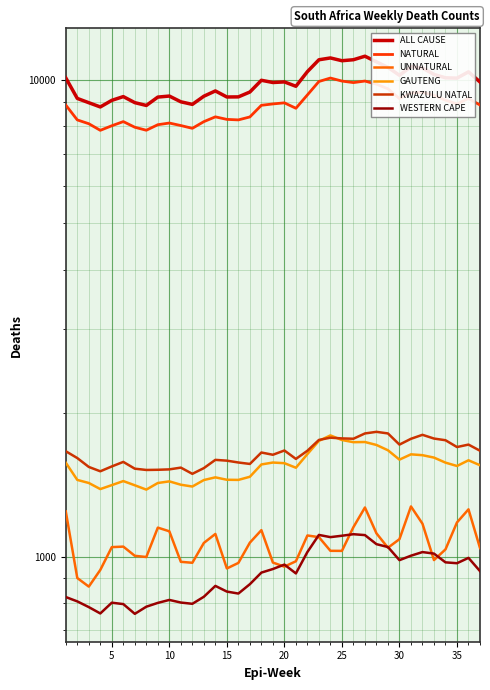

Which series has the largest total across all categories?

ALL CAUSE